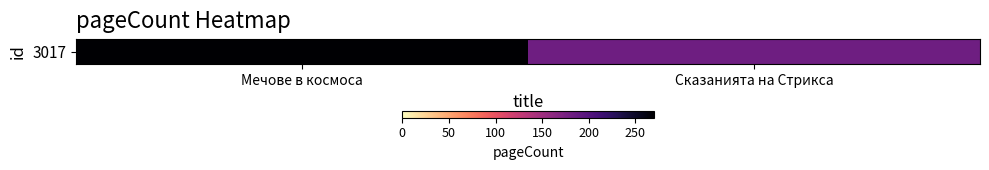

Rank the categories by value from lowest to highest.

Сказанията на Стрикса, Мечове в космоса